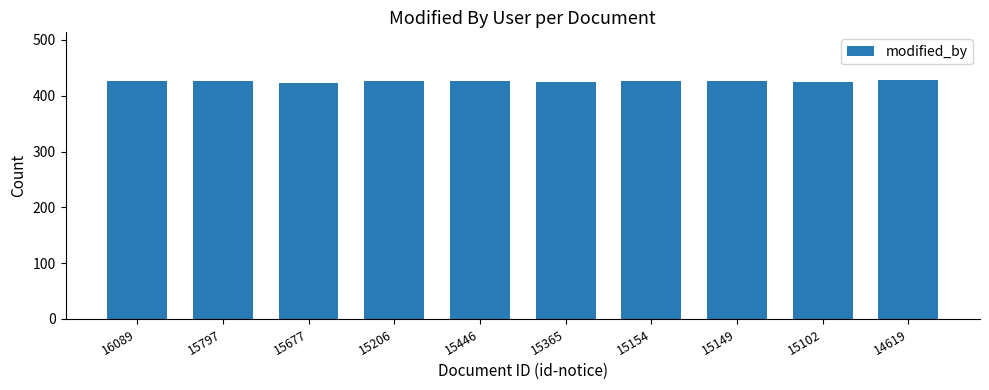

Does the chart contain stacked bars?

No